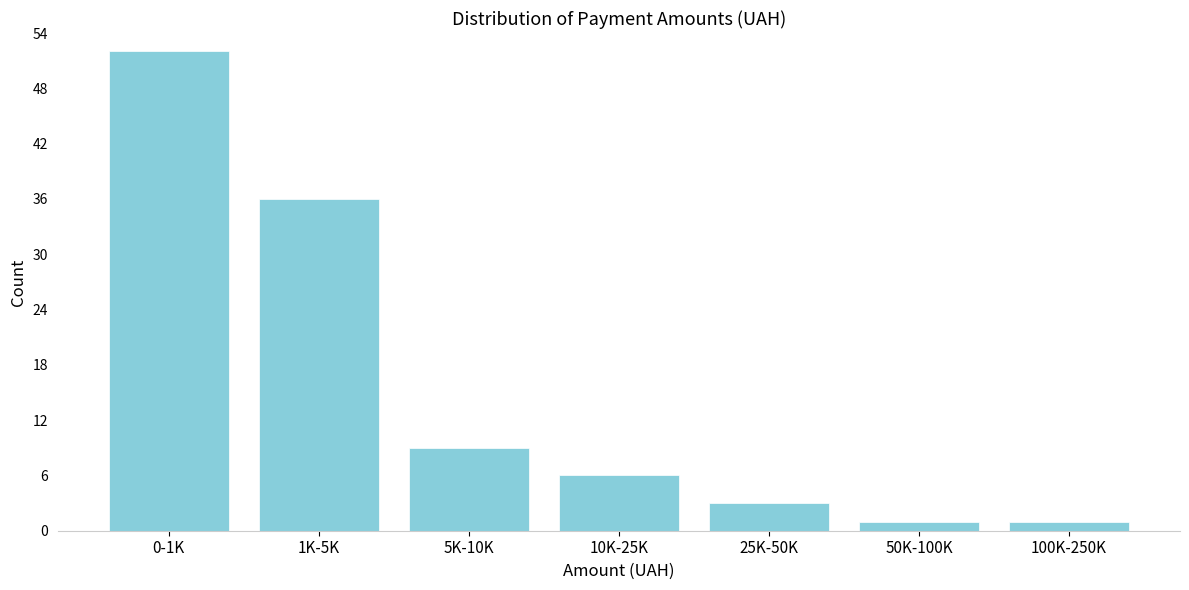

Reading right to left, transcribe all the data shown in this chart.

100K-250K=1	50K-100K=1	25K-50K=3	10K-25K=6	5K-10K=9	1K-5K=36	0-1K=52